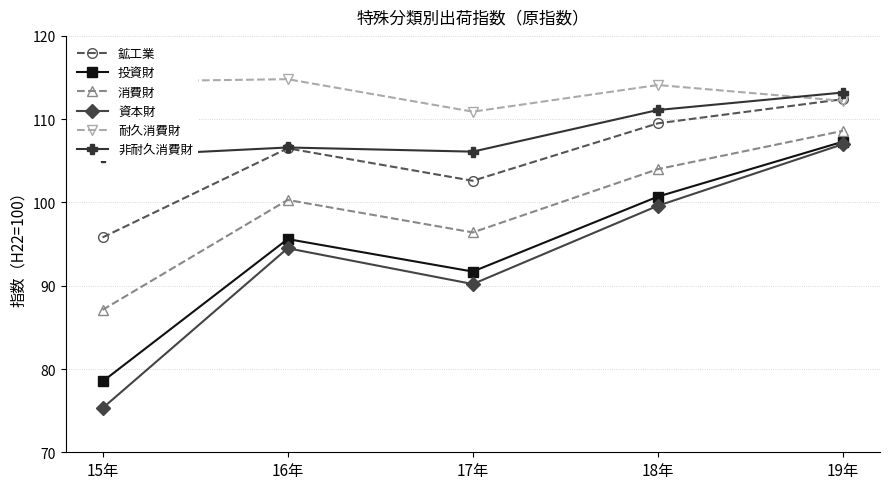

Which series has the largest total across all categories?

耐久消費財